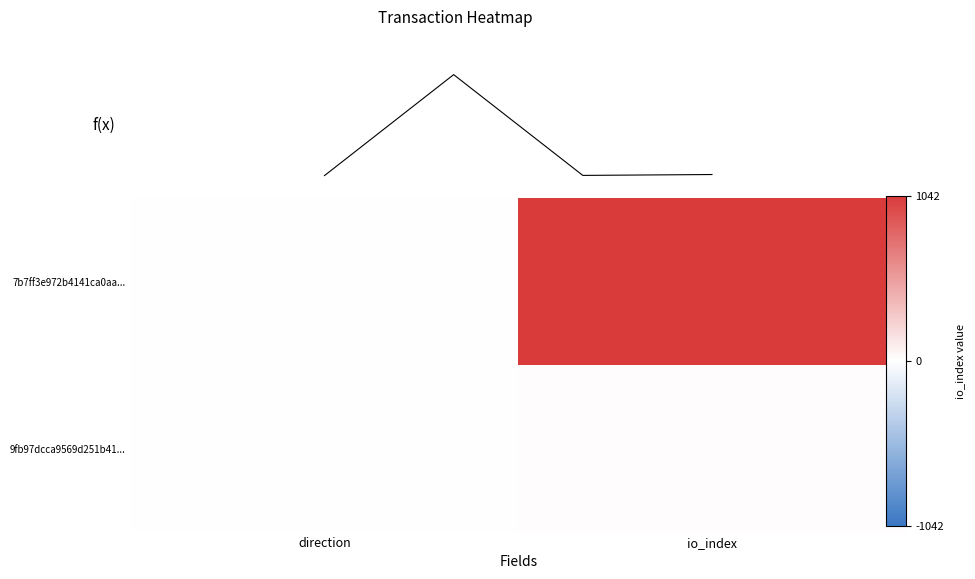

Which series has the widest spread of values?

7b7ff3e972b4141ca0aa87365d5fa2690b5706b